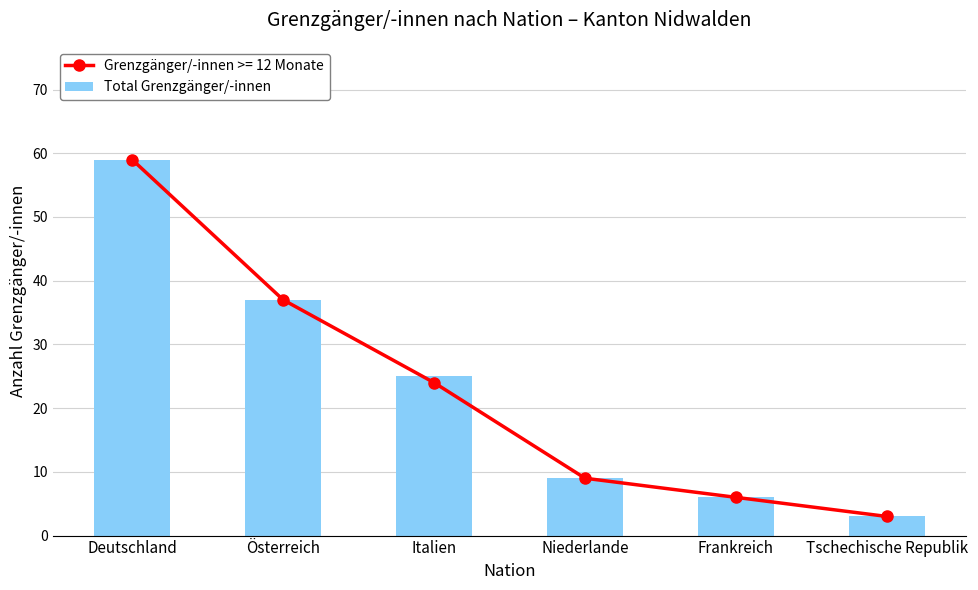

What value does the data have at Österreich, to the nearest 5?

35